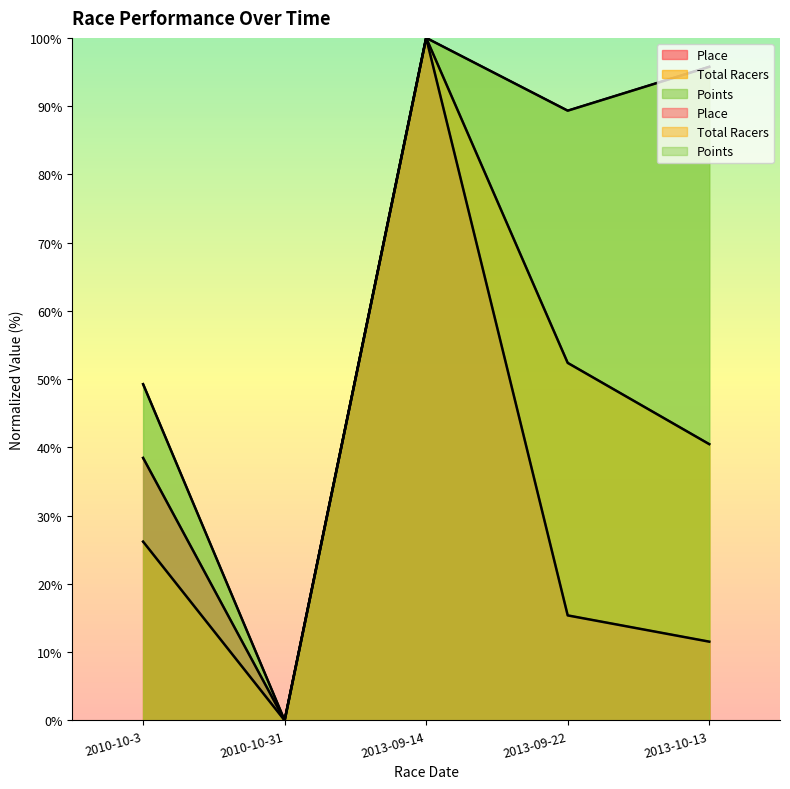

Which category has the lowest value in the Total Racers series?

2010-10-31